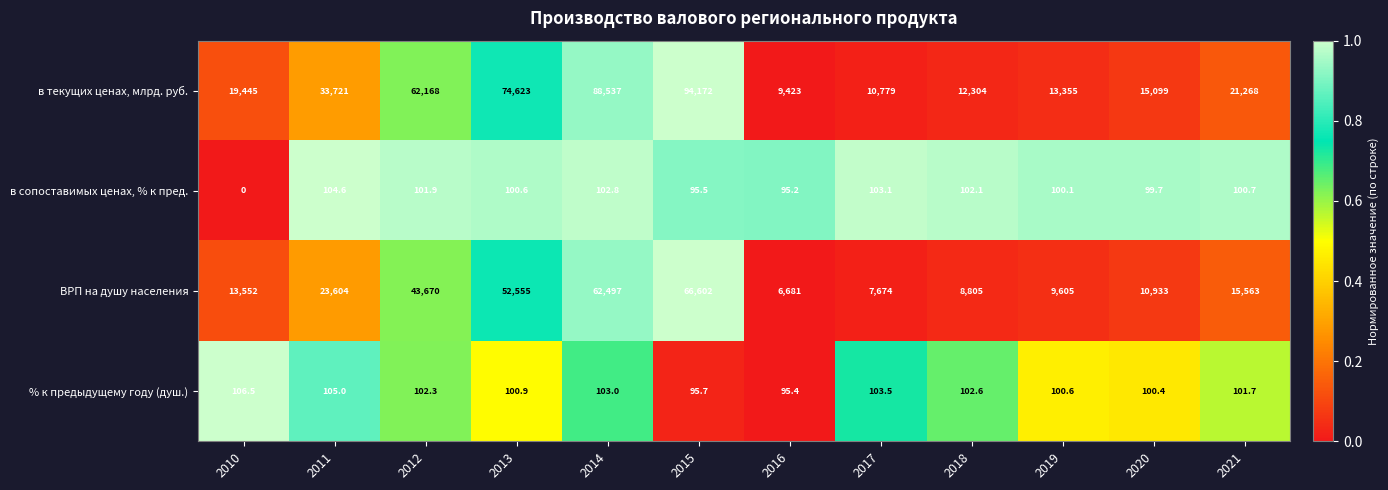

Which series has the largest total across all categories?

в текущих ценах, млрд. руб.